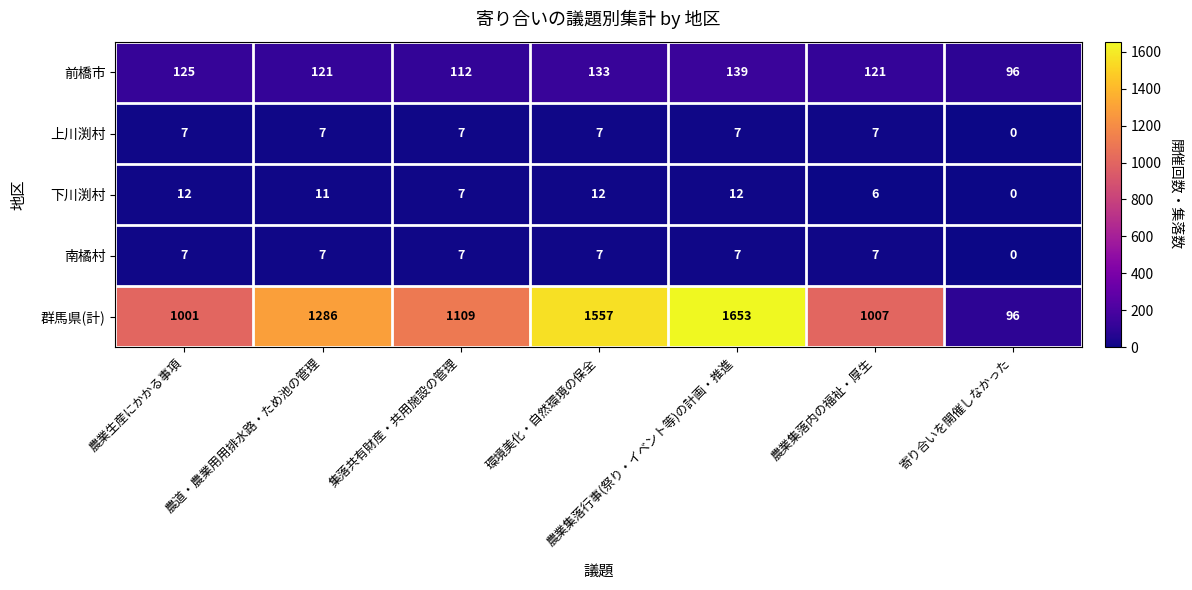

Where is 下川渕村 nearest to the value 6?

農業集落内の福祉・厚生